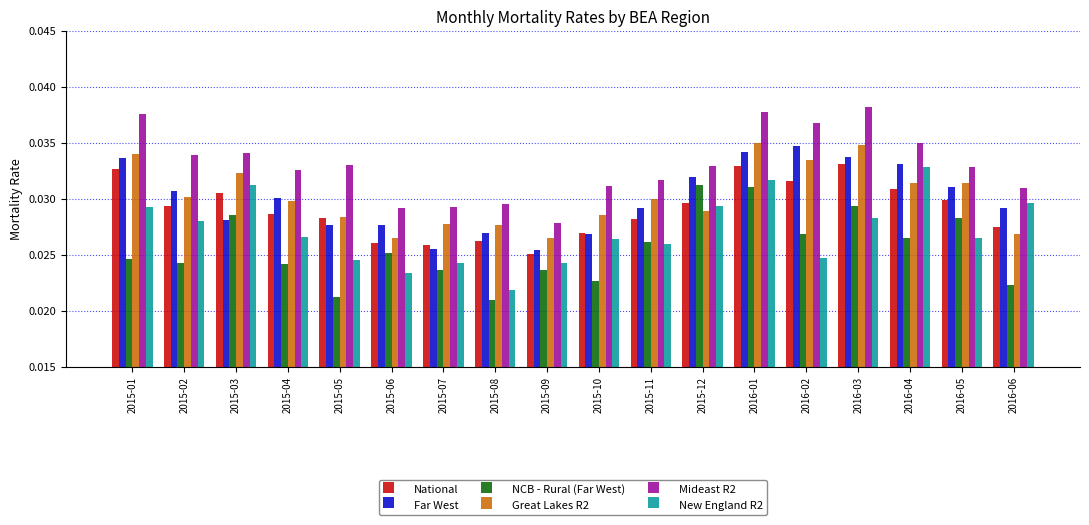

How many groups of bars are there?

18